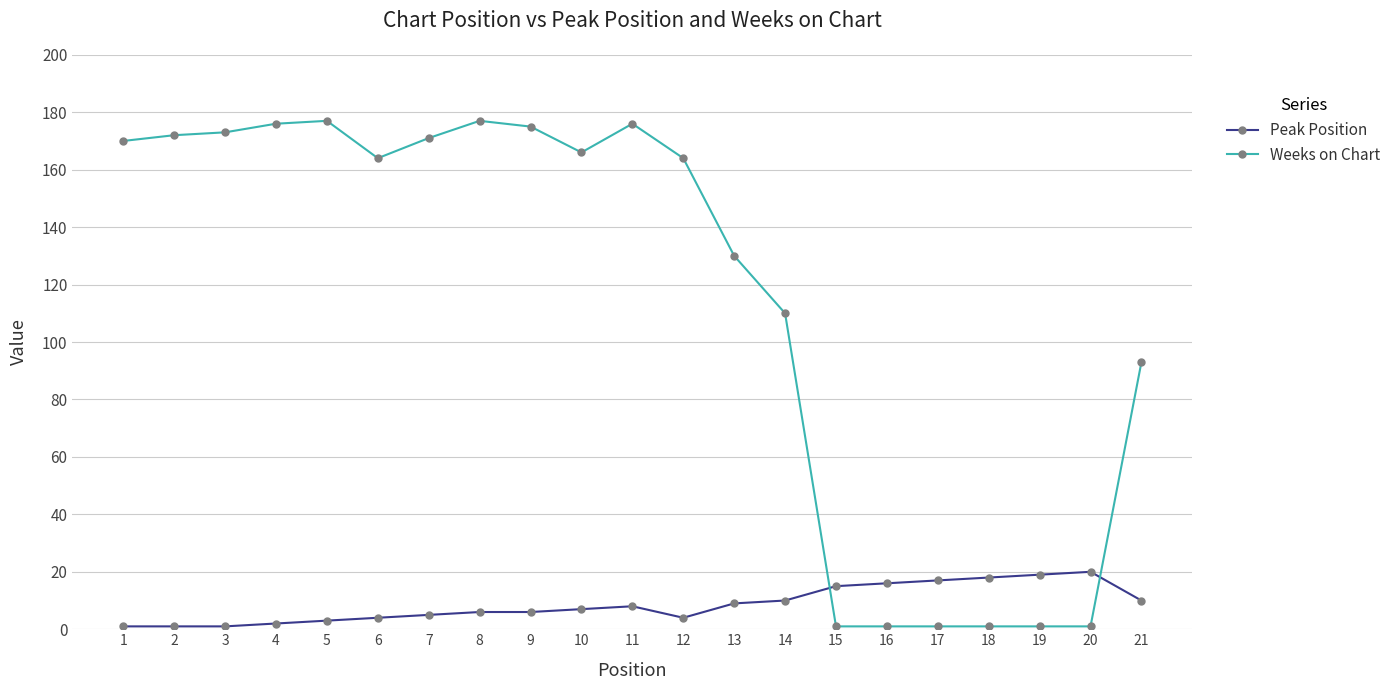

At which label does Weeks on Chart first exceed 164?

1